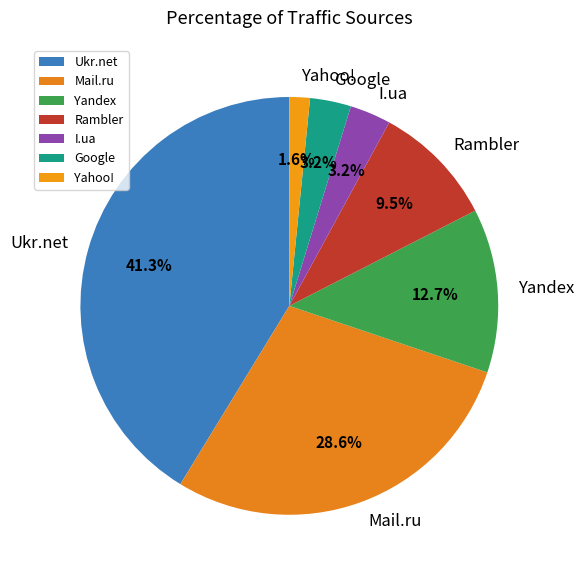

Is there a majority slice in this chart?

No